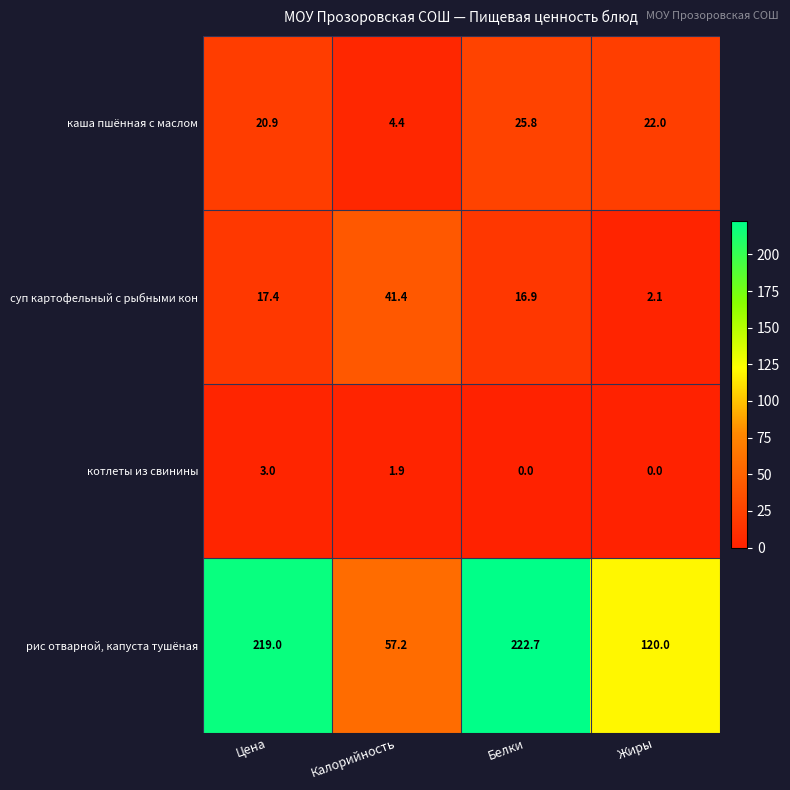

What is the total value across all series at Жиры?

144.1